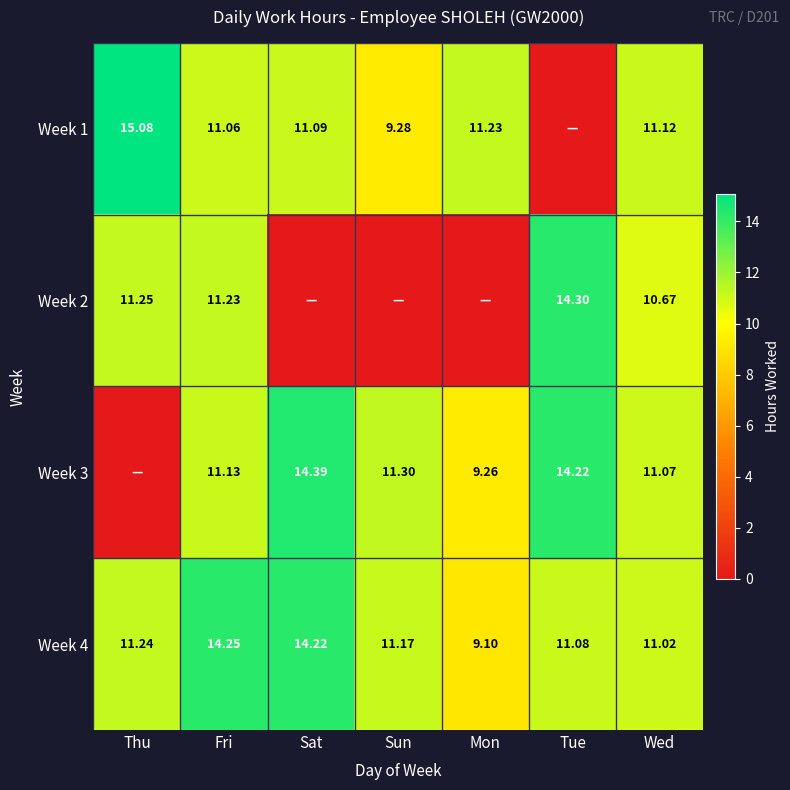

Rank the categories by Week 4 value from highest to lowest.

Fri, Sat, Thu, Sun, Tue, Wed, Mon